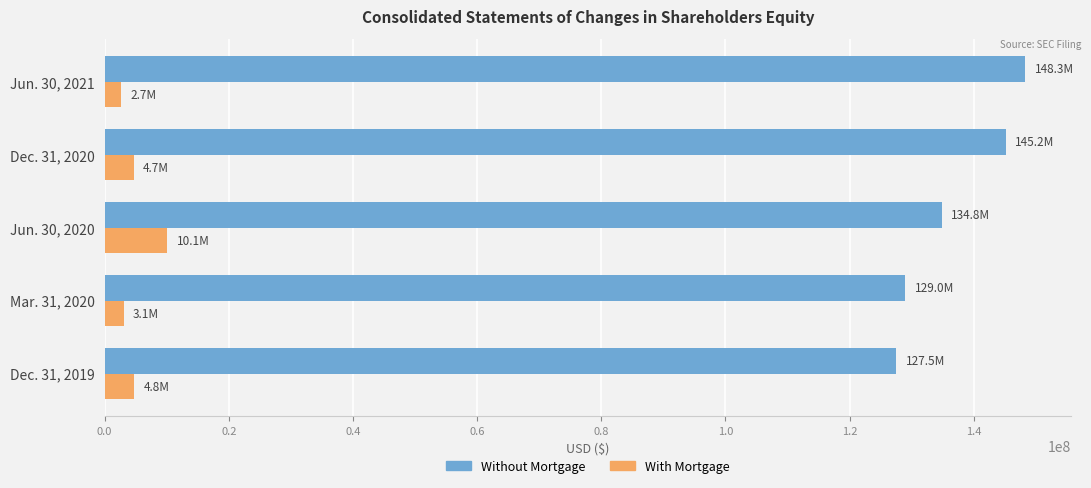

Which series has the widest spread of values?

Without Mortgage